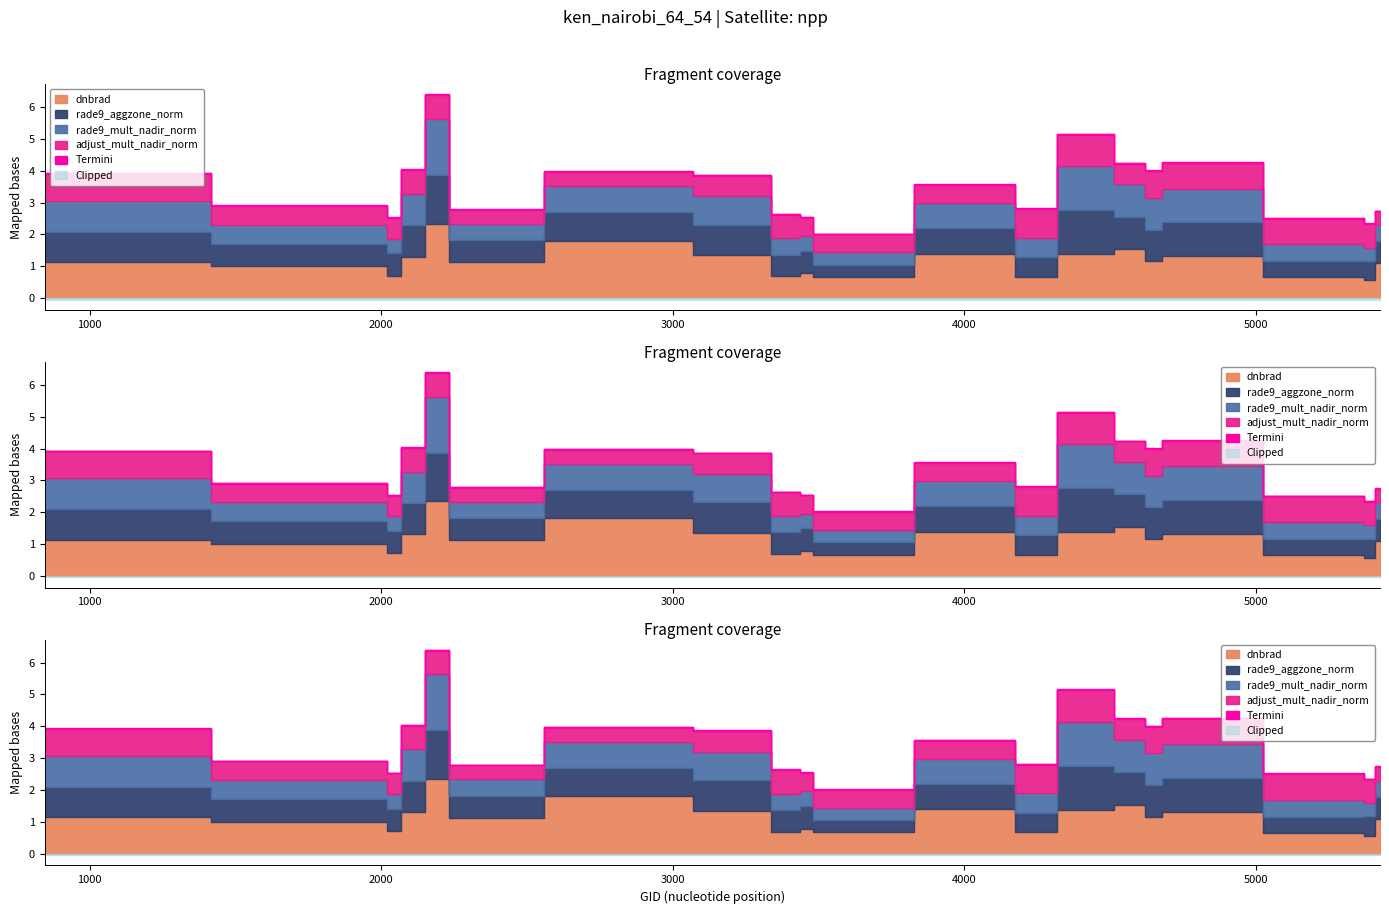

Where is adjust_mult_nadir_norm nearest to the value 0?

2249